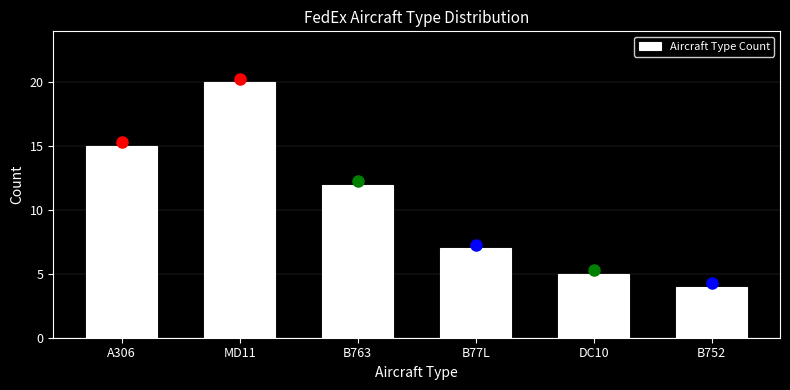

Reading left to right, what are all the values shown in this chart?

A306=15	MD11=20	B763=12	B77L=7	DC10=5	B752=4